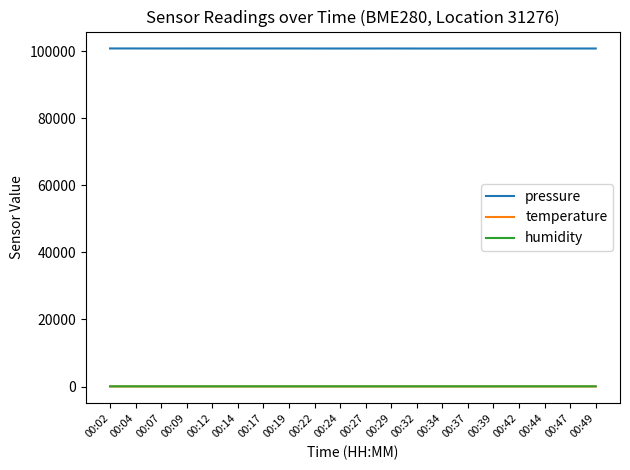

How many lines are shown in the chart?

3